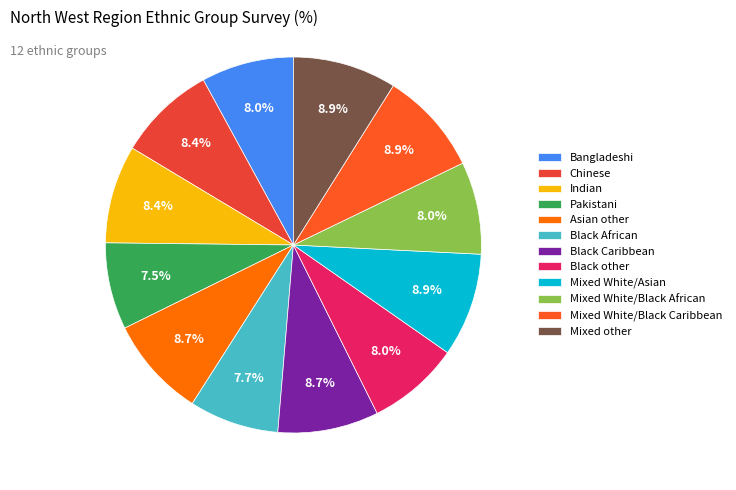

How much of the chart is everything except Mixed White/Black Caribbean?

91.1%